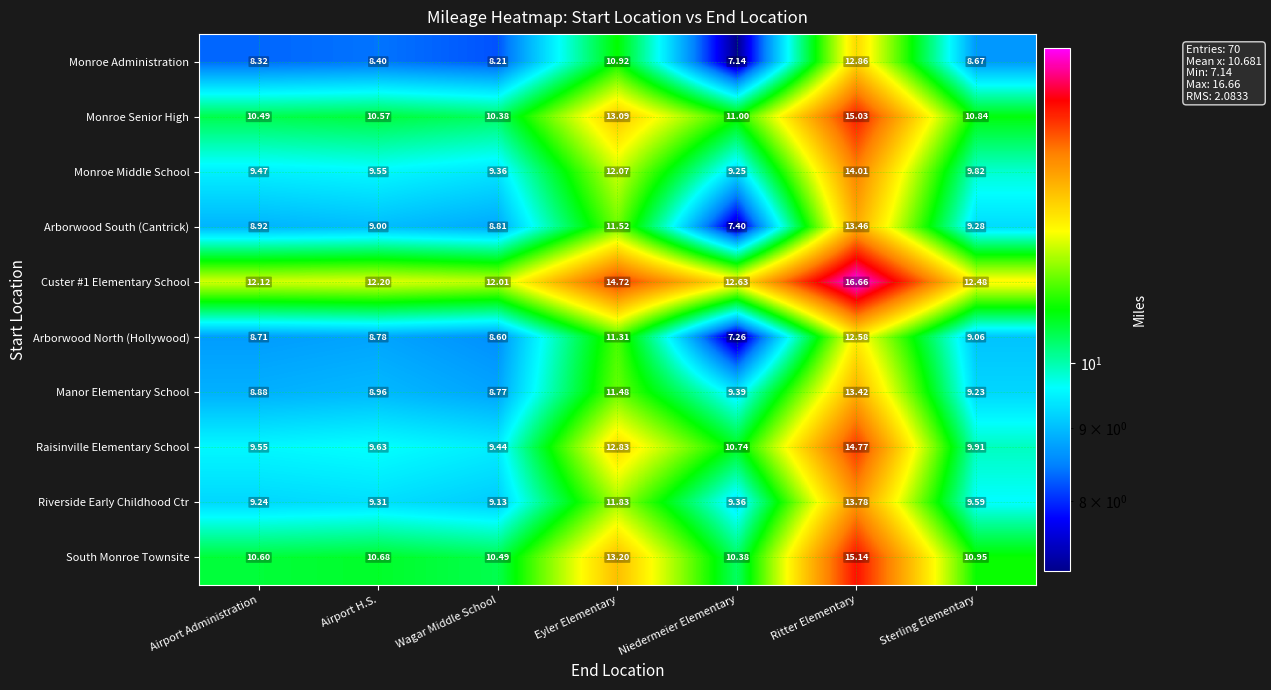

Is the value of Custer #1 Elementary School at Sterling Elementary greater than the value of Manor Elementary School at Sterling Elementary?

Yes